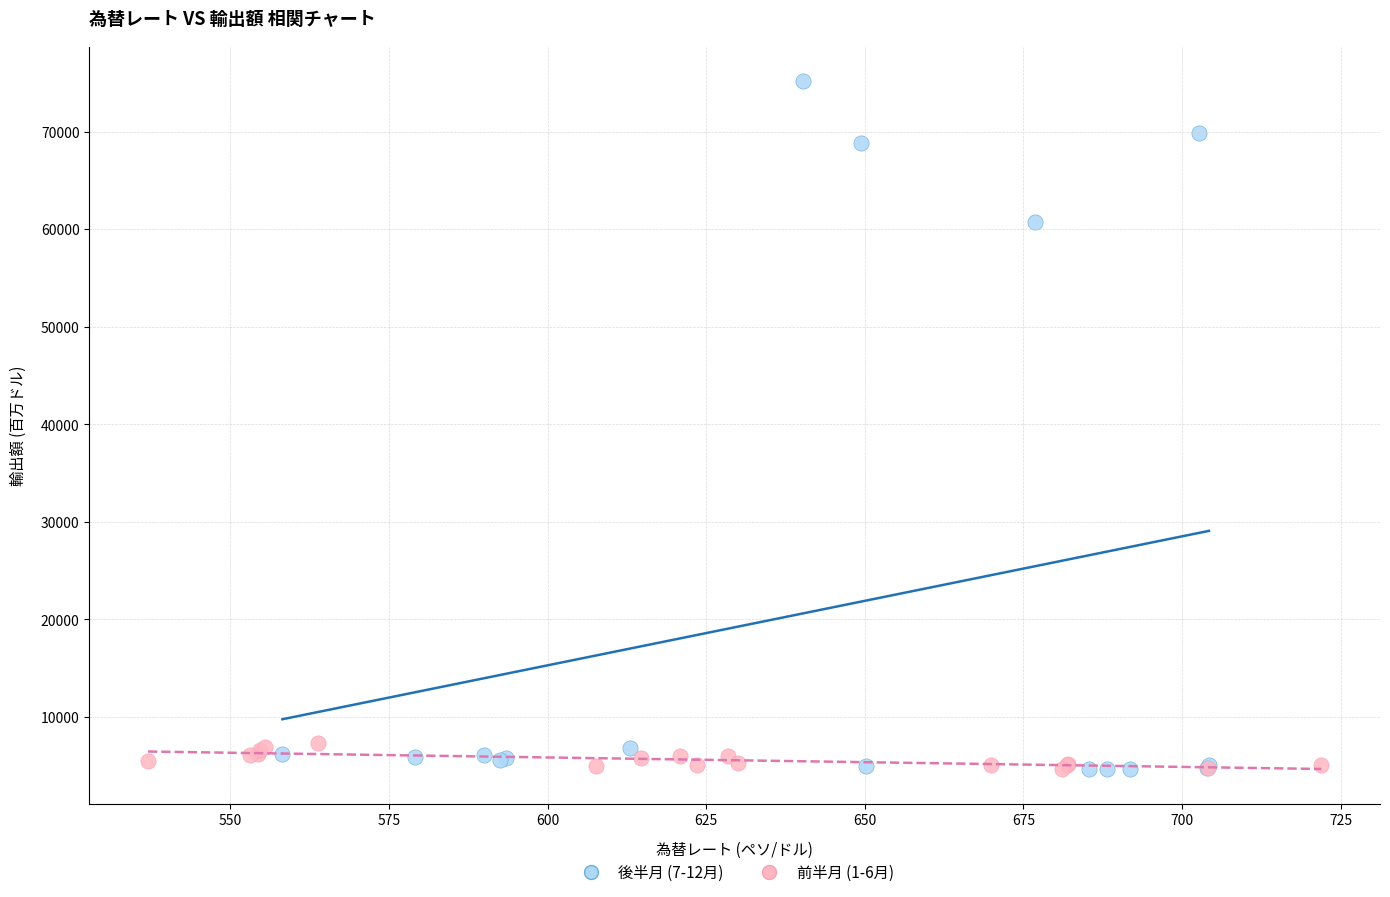

What are all the series names shown in the legend?

後半月 (7-12月), 前半月 (1-6月)